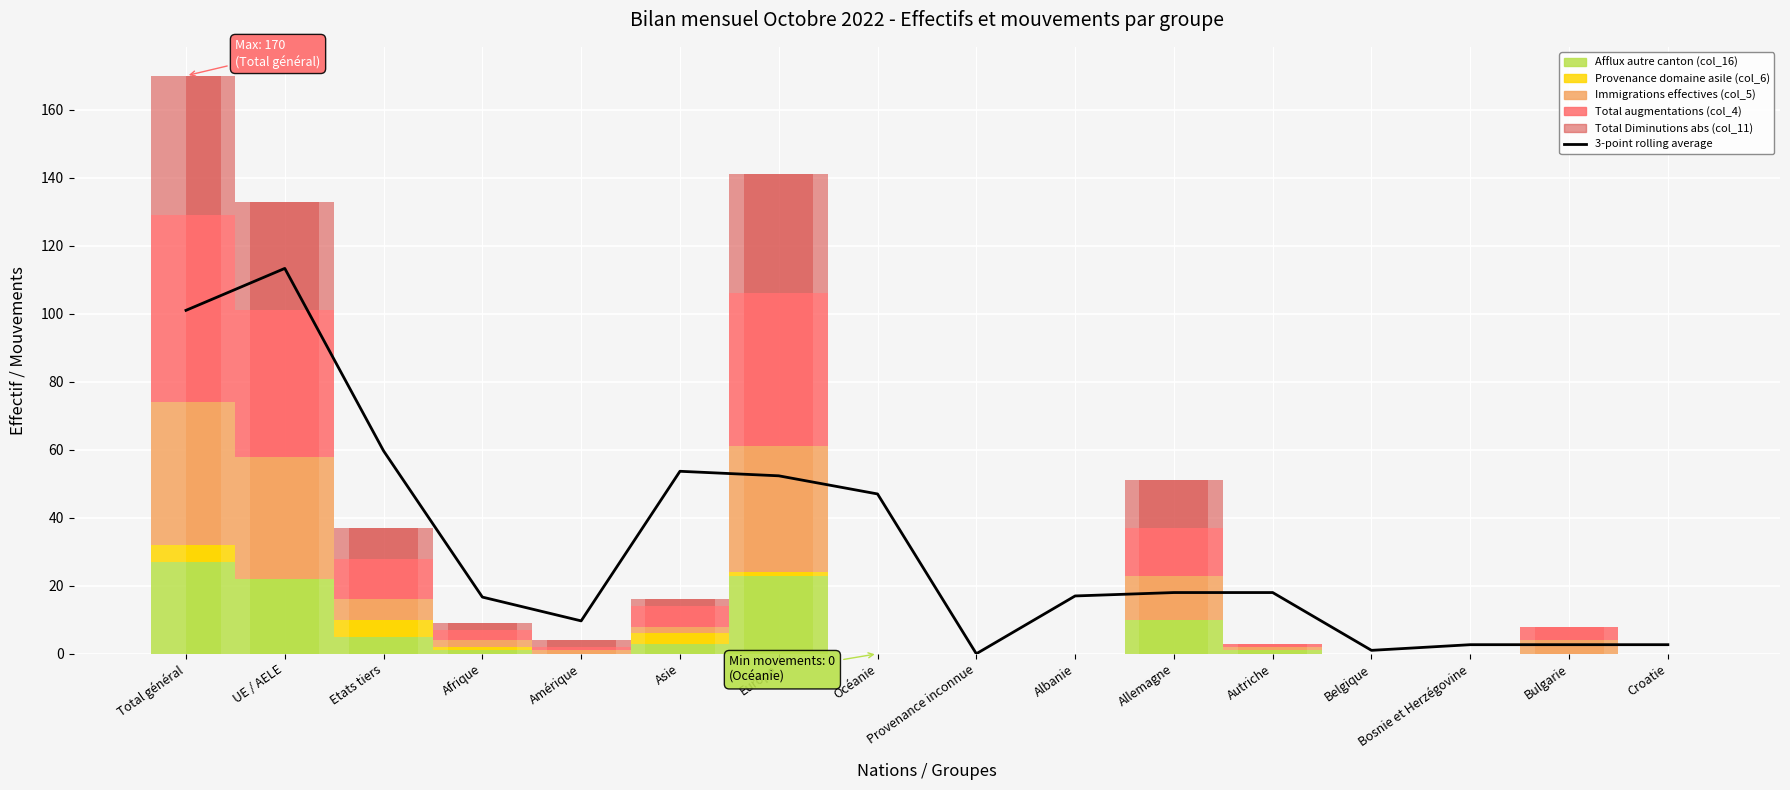

What position from the right is Europe?

10